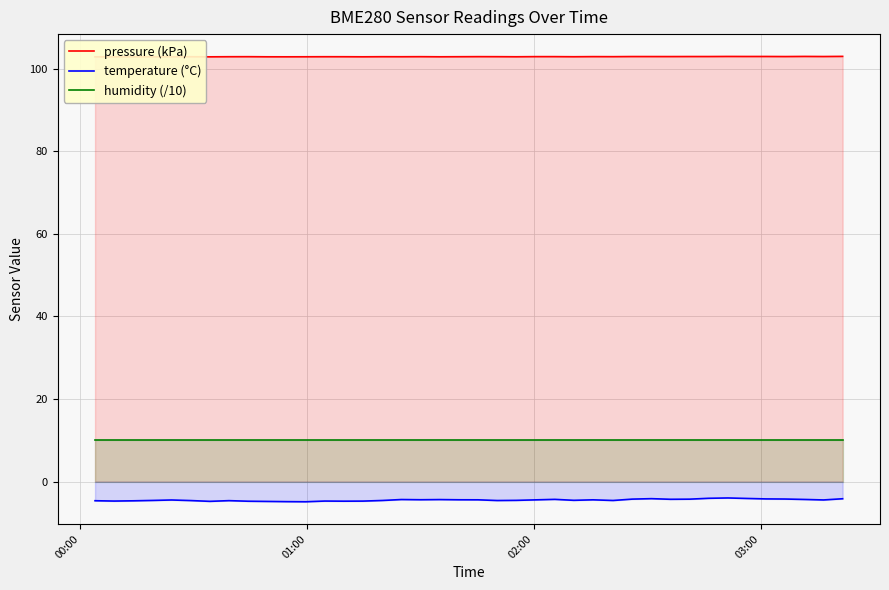

Which series has the largest total across all categories?

pressure (kPa)